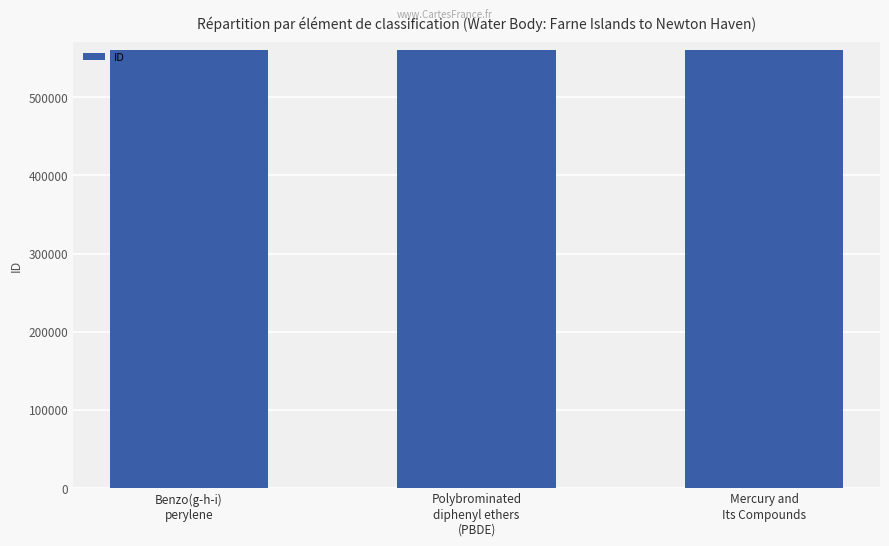

What is the sum of the values at Benzo(g-h-i)
perylene and Mercury and
Its Compounds?

1120564